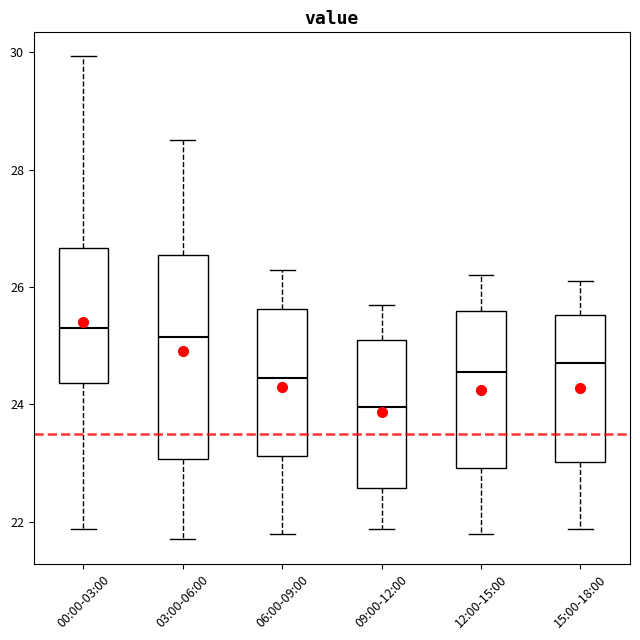

Reading left to right, transcribe this box plot: for each box, give where its median line is, the range the box spans, and where its two whiskers end, as read against the y-axis. The values are not printed on the chart, so give them approximately, as read against the axis.

00:00-03:00: median 25.4, box 24.4 to 26.6, whiskers 21.8 to 30.0
03:00-06:00: median 25.2, box 23.0 to 26.6, whiskers 21.8 to 28.6
06:00-09:00: median 24.4, box 23.2 to 25.6, whiskers 21.8 to 26.4
09:00-12:00: median 24.0, box 22.6 to 25.2, whiskers 21.8 to 25.8
12:00-15:00: median 24.6, box 23.0 to 25.6, whiskers 21.8 to 26.2
15:00-18:00: median 24.8, box 23.0 to 25.6, whiskers 21.8 to 26.2